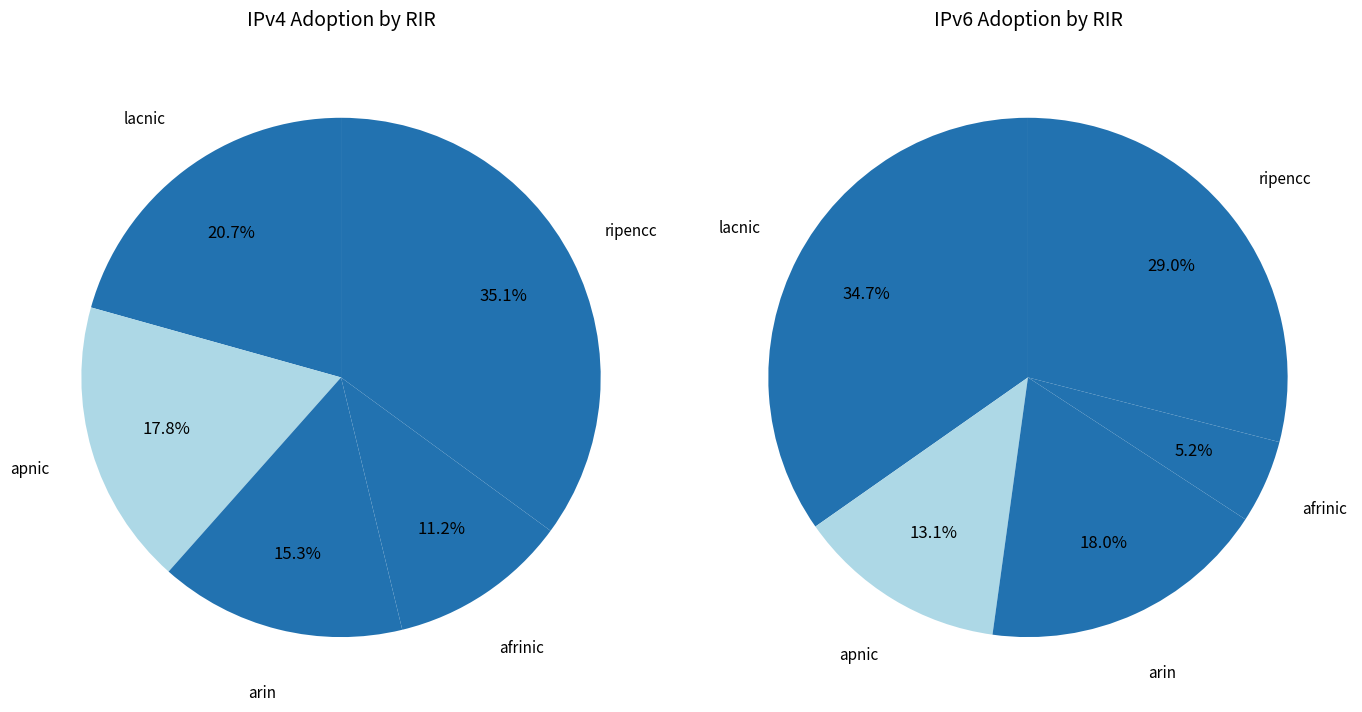

Is there any slice that represents more than half of the pie?

No